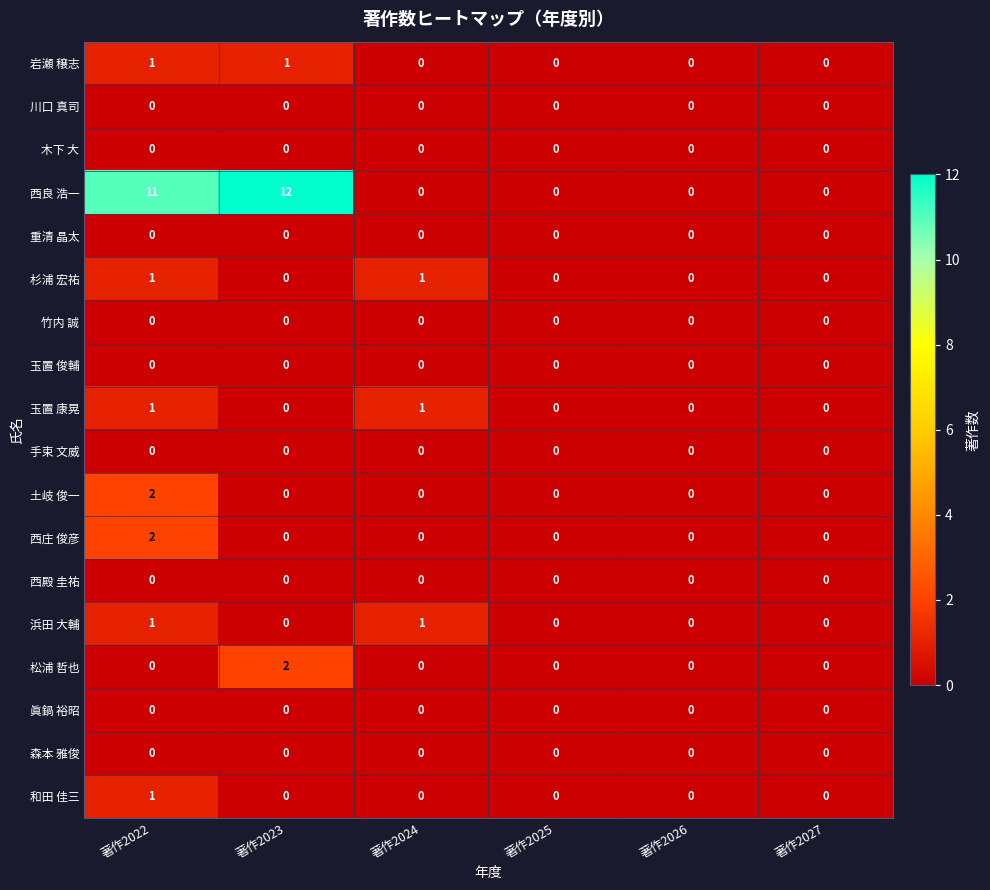

Between 著作2022 and 著作2025, which series saw the biggest shift?

西良 浩一